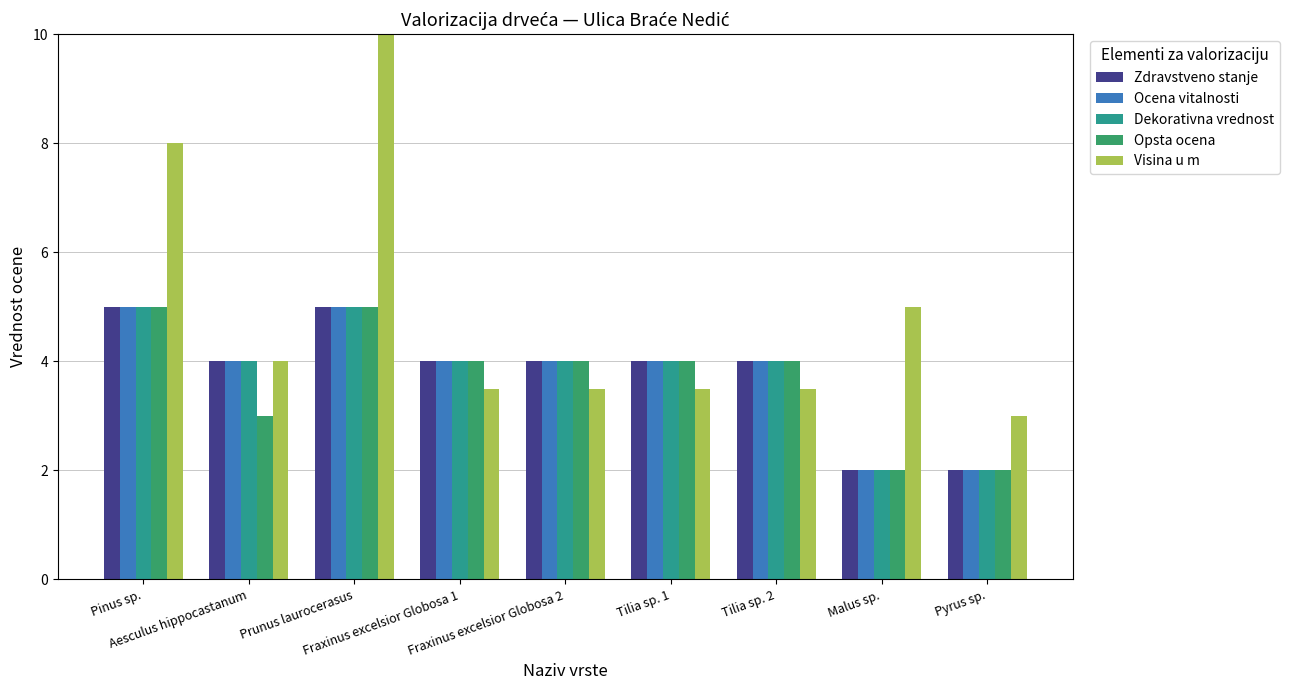

At Pyrus sp., list the series in order from smallest to largest.

Zdravstveno stanje, Ocena vitalnosti, Dekorativna vrednost, Opsta ocena, Visina u m